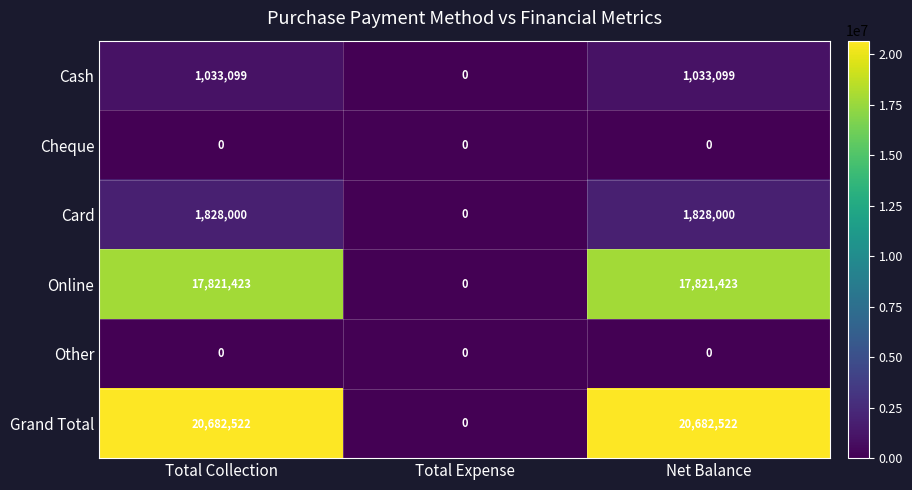

What is the average value of the Card series?

1218667